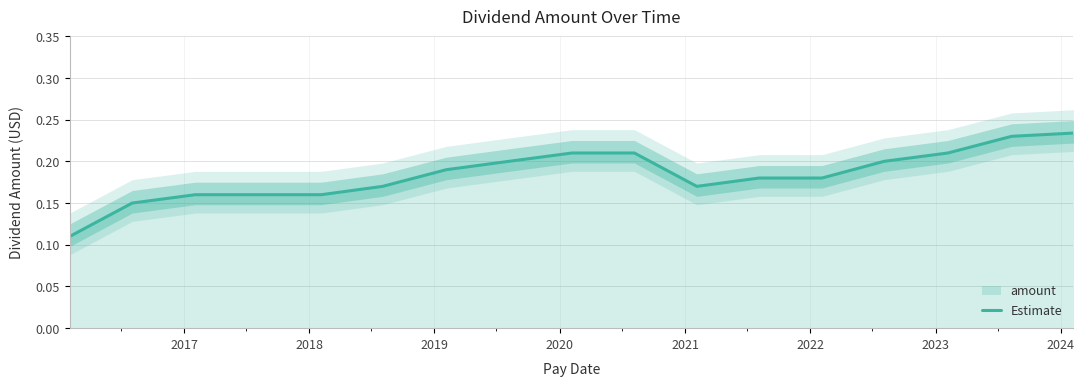

Does the chart display data point markers on the line(s)?

No